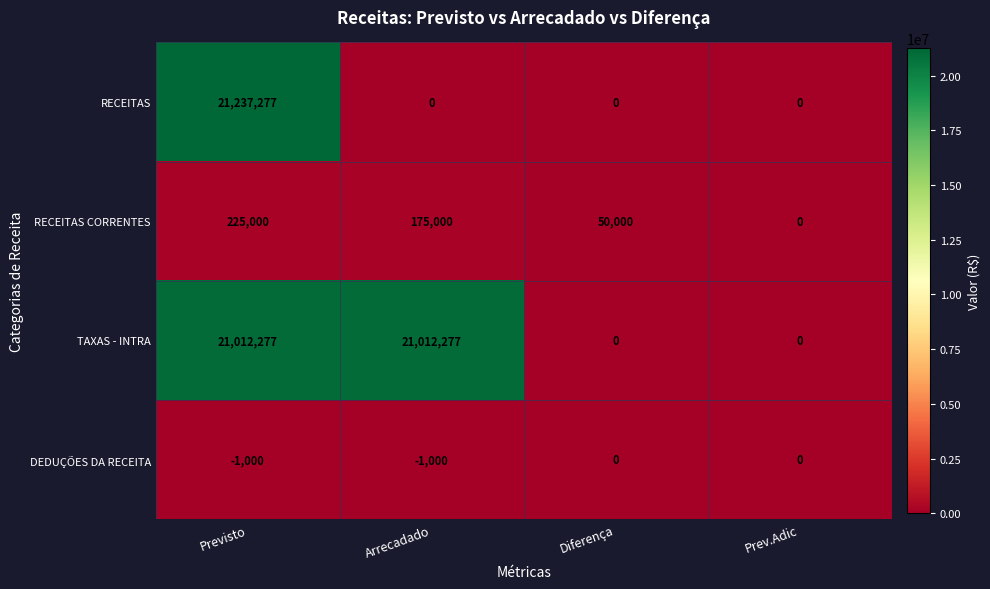

Which series changed the most between Previsto and Arrecadado?

RECEITAS